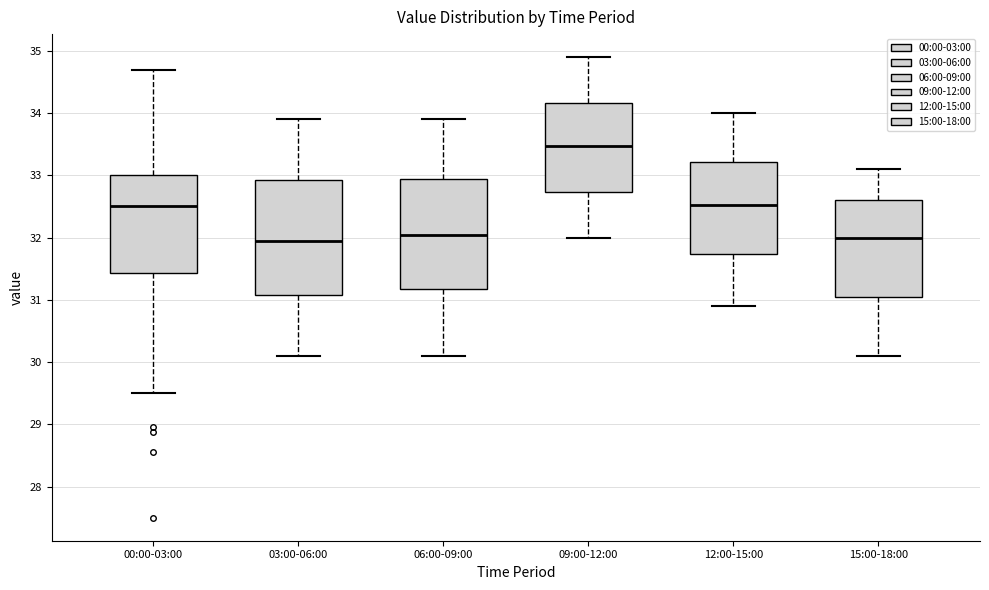

Reading left to right, transcribe this box plot: for each box, give where its median line is, the range the box spans, and where its two whiskers end, as read against the y-axis. The values are not printed on the chart, so give them approximately, as read against the axis.

00:00-03:00: median 32.5, box 31.4 to 33.0, whiskers 29.5 to 34.7
03:00-06:00: median 32.0, box 31.1 to 32.9, whiskers 30.1 to 33.9
06:00-09:00: median 32.1, box 31.2 to 33.0, whiskers 30.1 to 33.9
09:00-12:00: median 33.5, box 32.7 to 34.2, whiskers 32.0 to 34.9
12:00-15:00: median 32.5, box 31.7 to 33.2, whiskers 30.9 to 34.0
15:00-18:00: median 32.0, box 31.1 to 32.6, whiskers 30.1 to 33.1